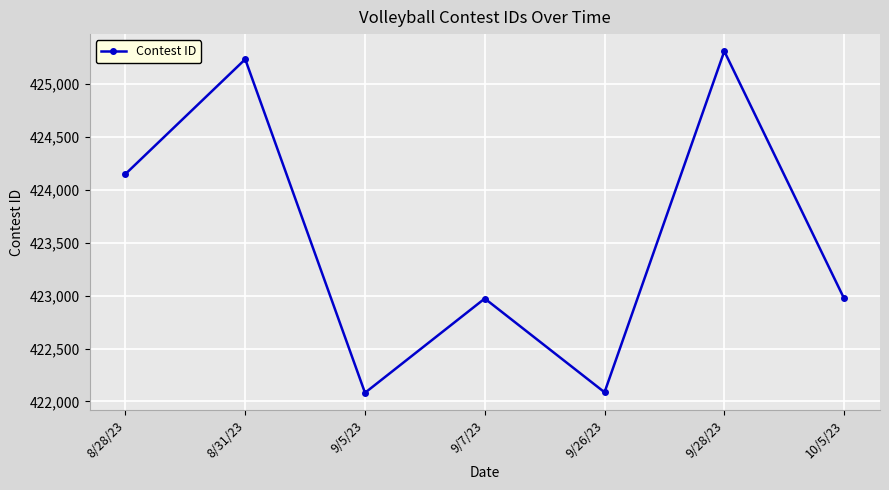

What is the value of the 7th point from the left?

422974